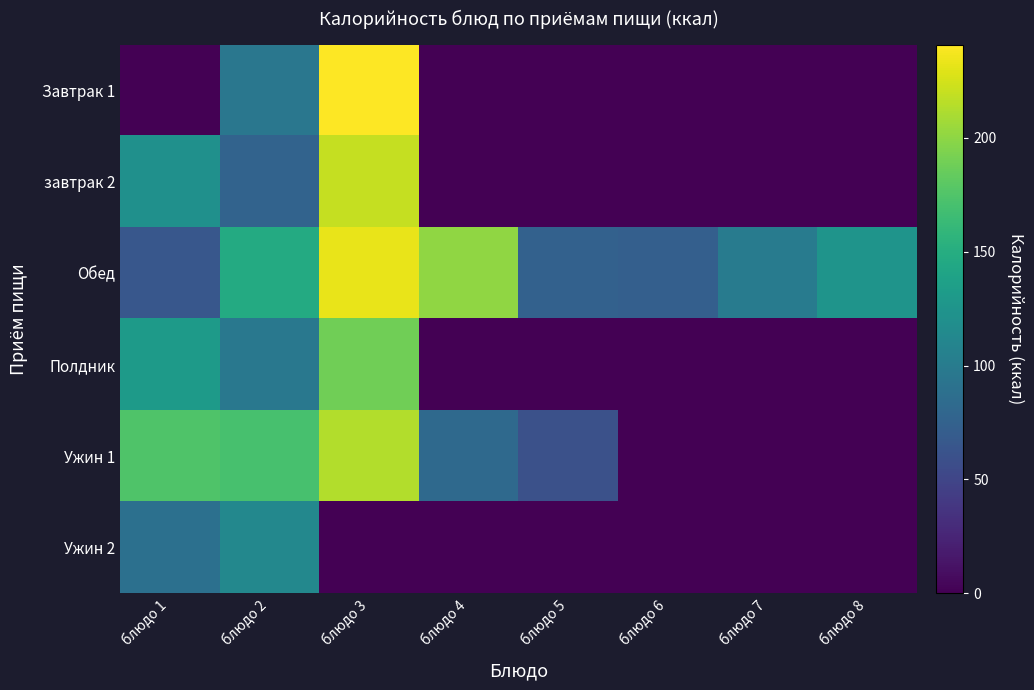

What is the total value across all series at блюдо 8?

125.0